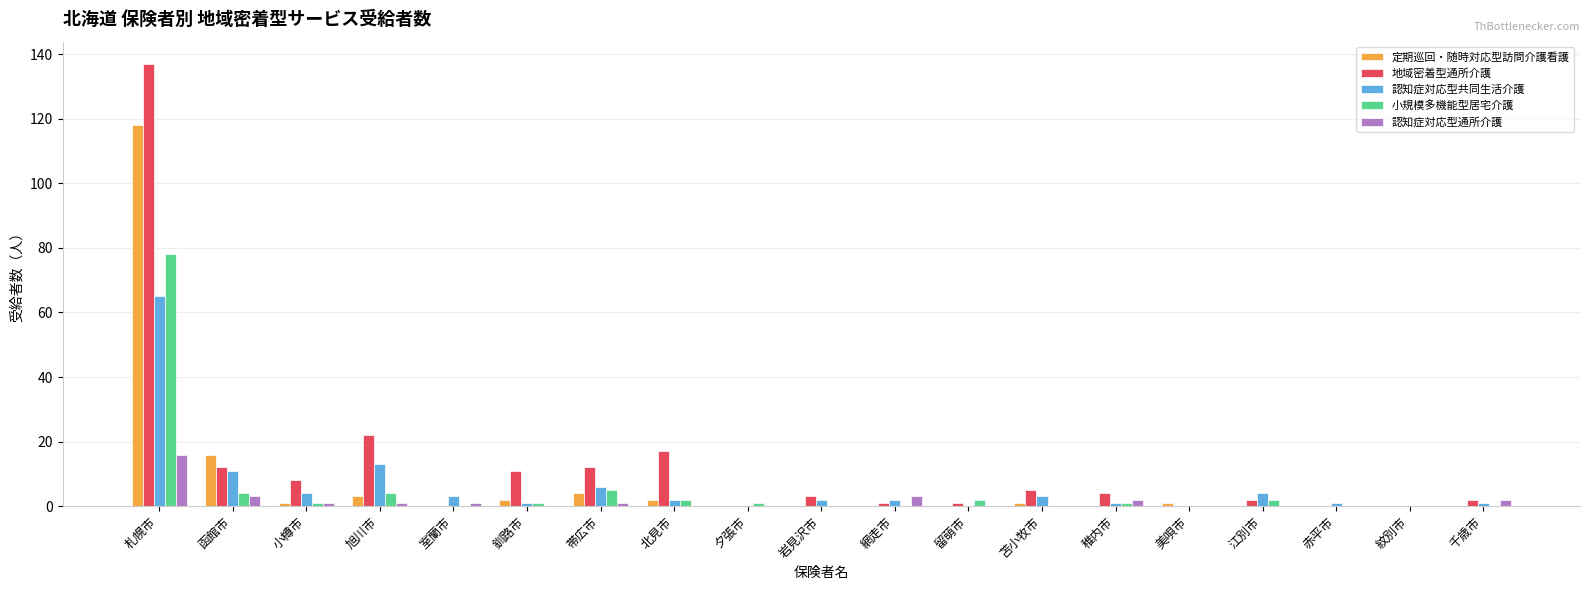

At which label does 定期巡回・随時対応型訪問介護看護 reach its peak?

札幌市